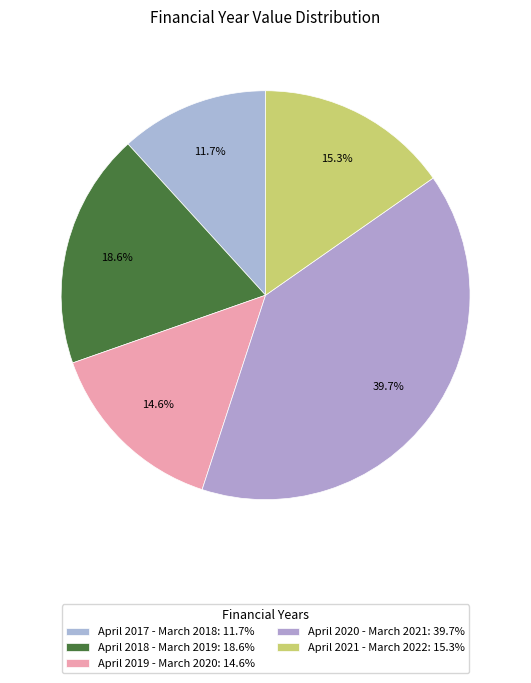

The April 2020 - March 2021 slice represents 40% of the pie. True or false?

True